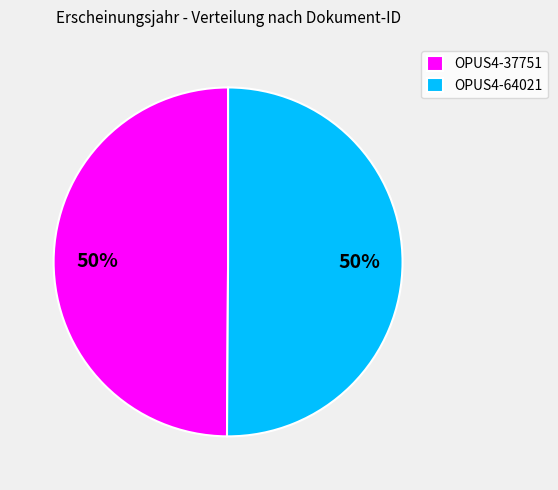

To the nearest percent, what is the combined percentage of OPUS4-64021 and OPUS4-37751?

100%